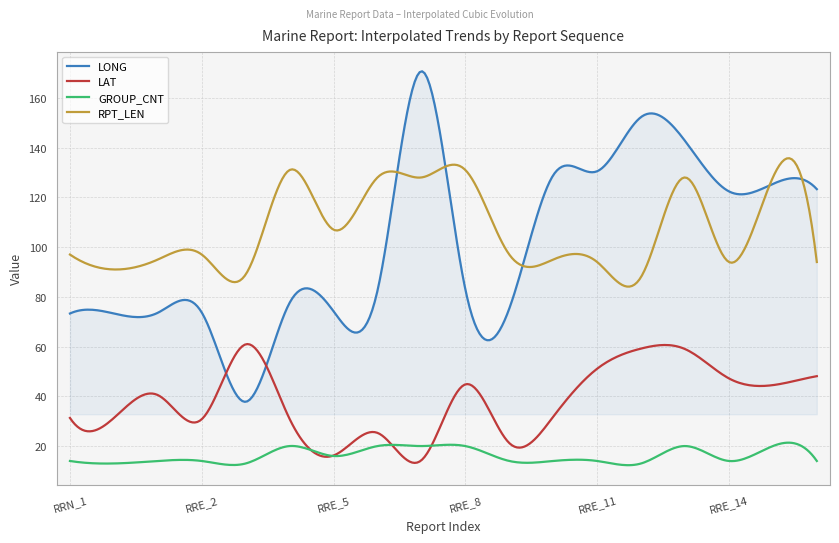

What is the lowest value of the LONG series?

37.8